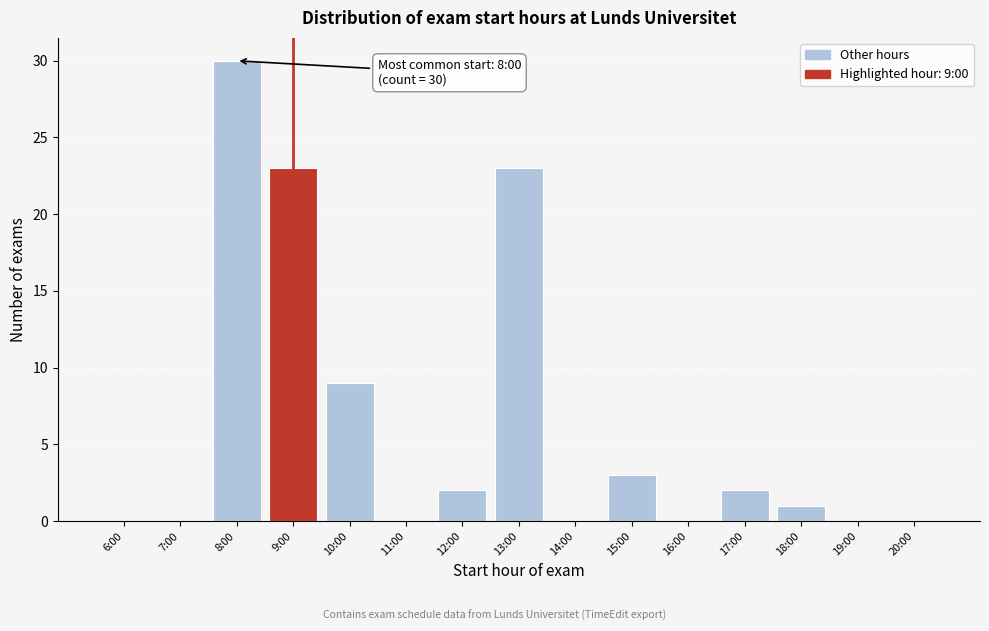

Reading right to left, what are all the values shown in this chart?

20:00=0	19:00=0	18:00=1	17:00=2	16:00=0	15:00=3	14:00=0	13:00=23	12:00=2	11:00=0	10:00=9	9:00=23	8:00=30	7:00=0	6:00=0